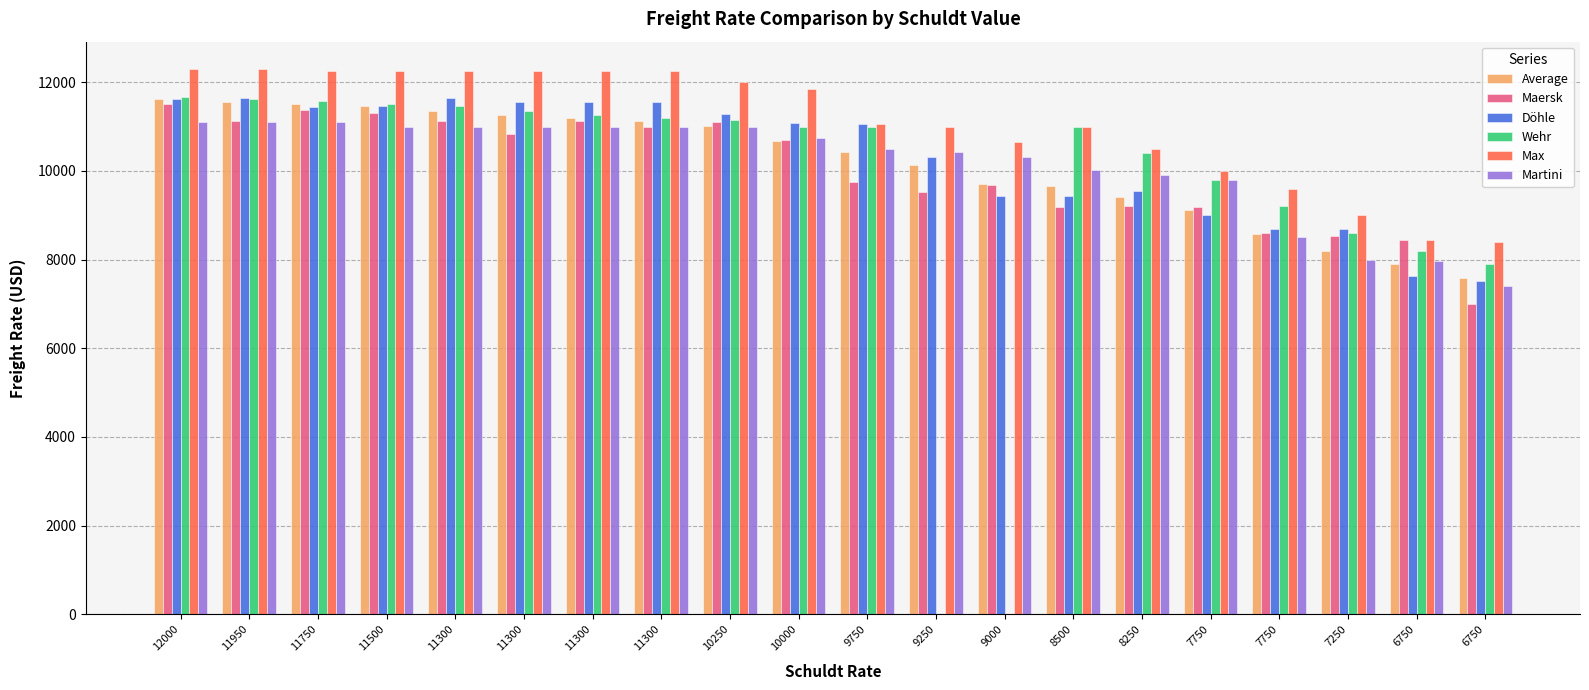

What is the value of the Martini bar at the 16th from the left?

9800.0